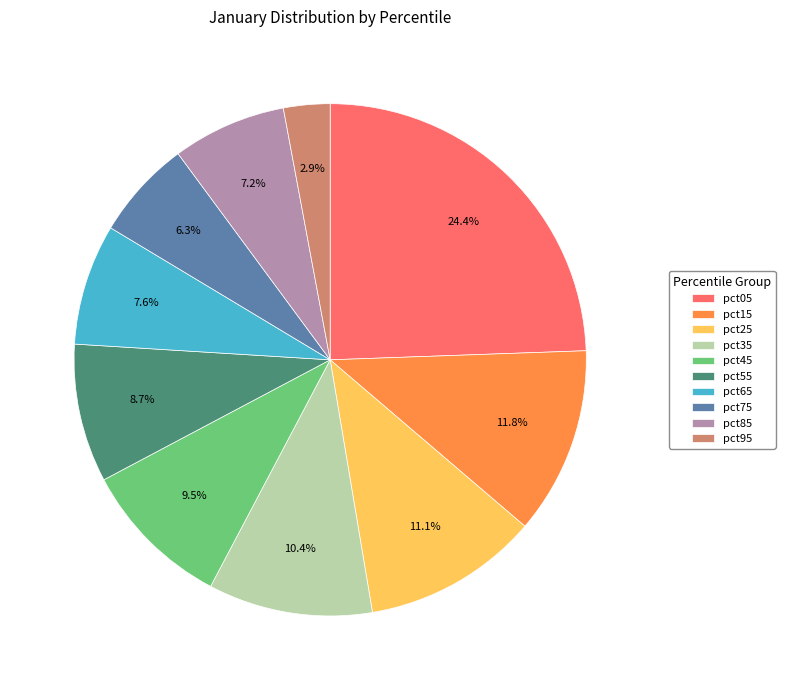

Is the sum of pct55 and pct85 greater than half?

No